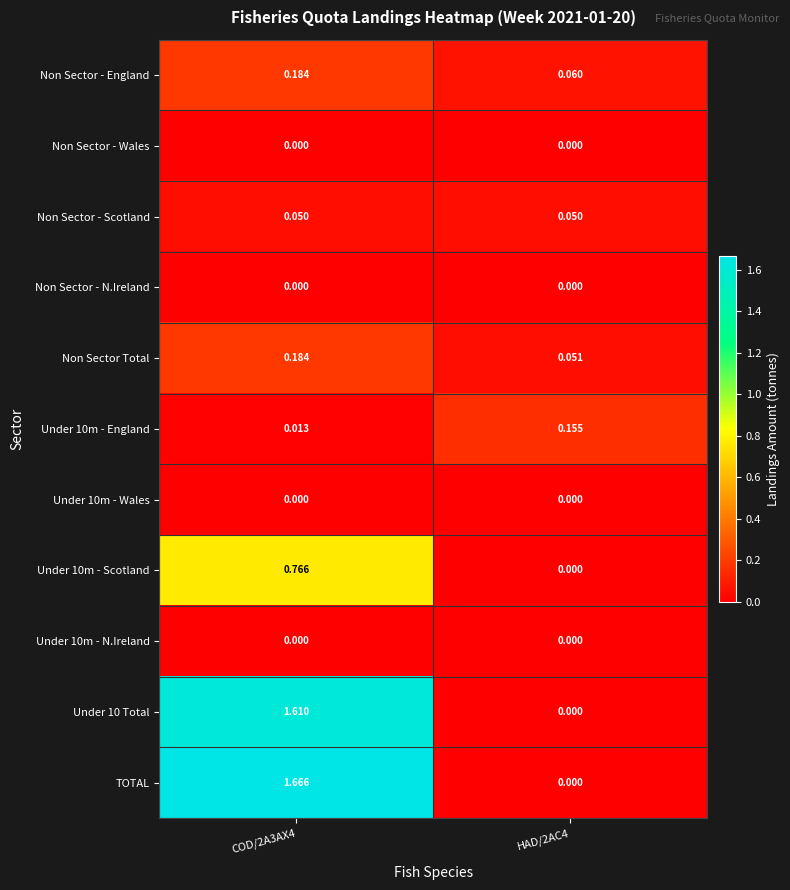

Which series has the largest total across all categories?

TOTAL